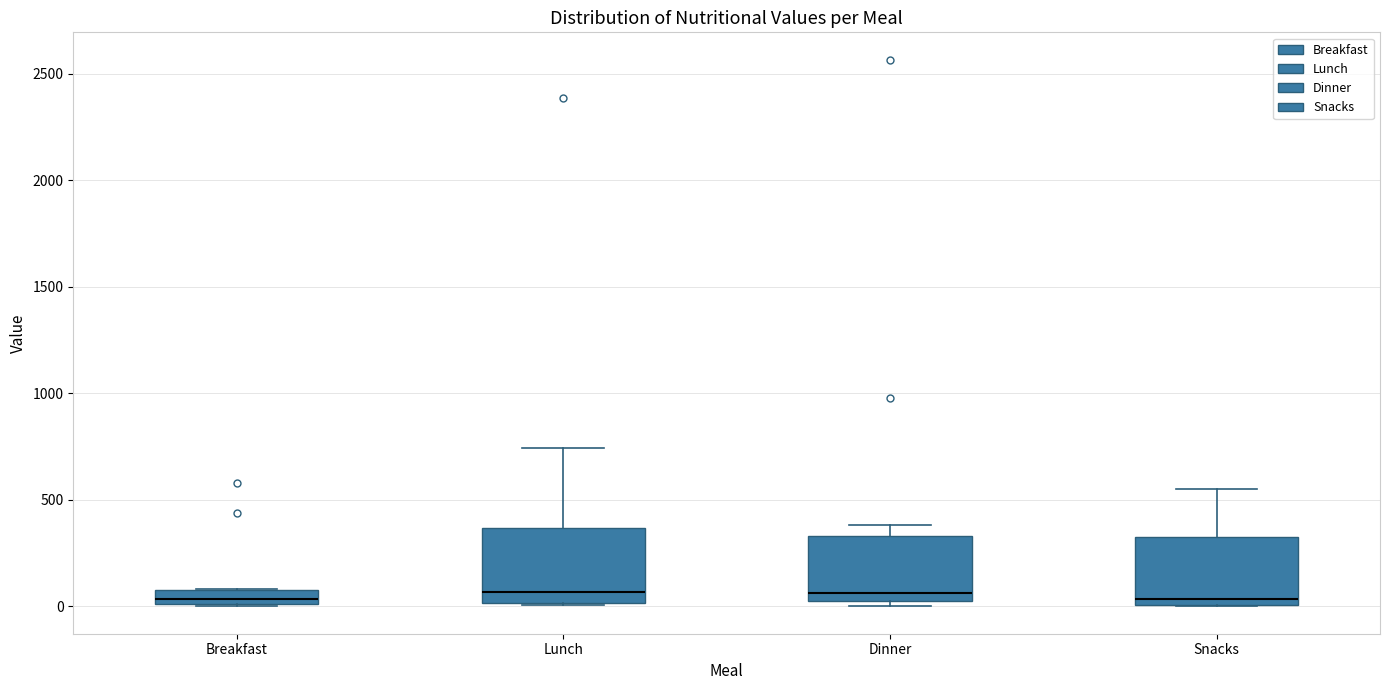

Where is the lower edge of the box for Breakfast on the y-axis? The values are not printed on the chart, so give them approximately, as read against the axis.

0